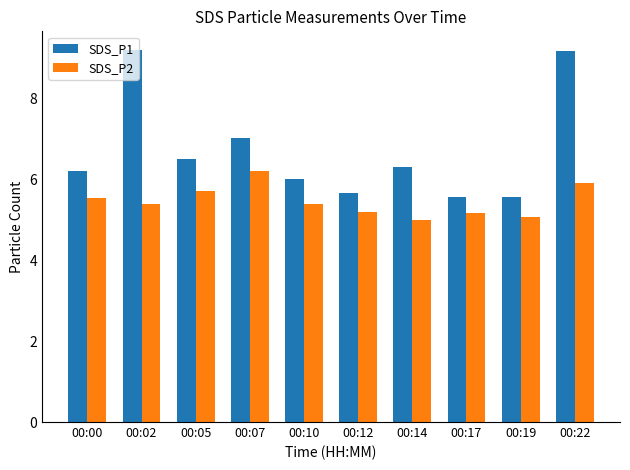

Rank the series at 00:22 from lowest to highest value.

SDS_P2, SDS_P1